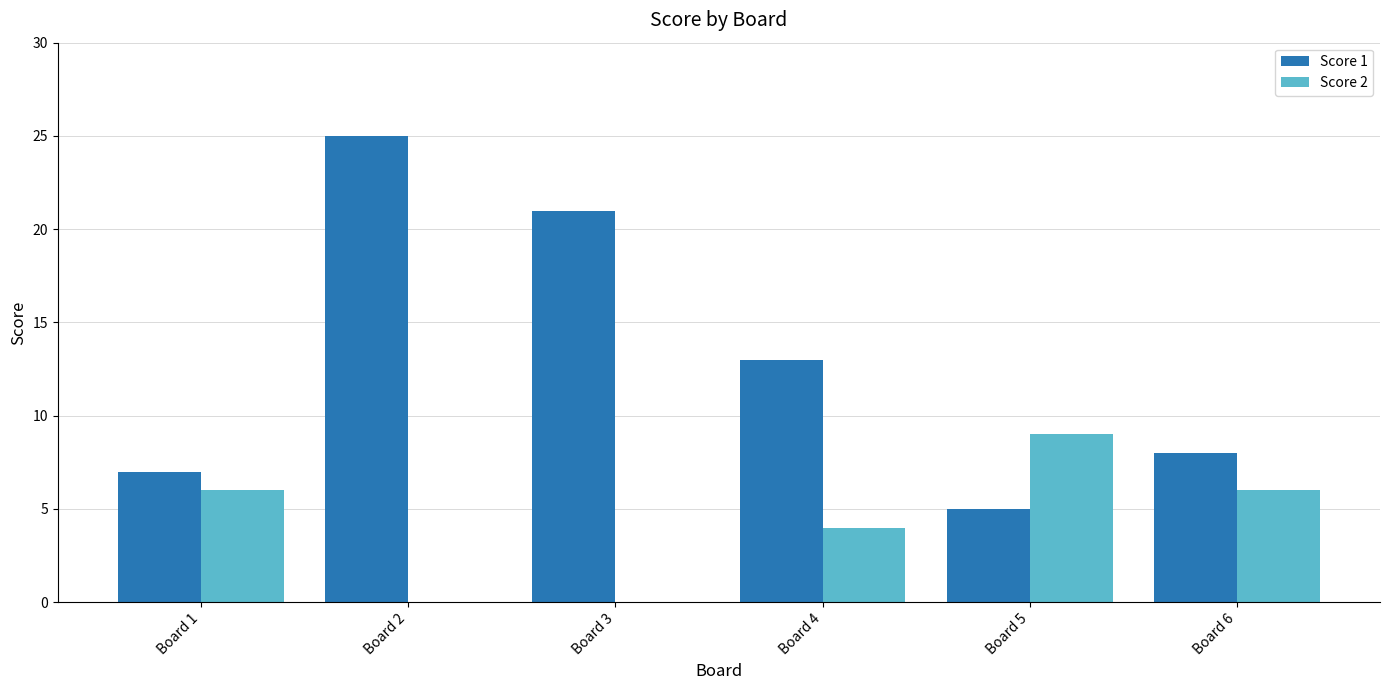

Is the value of Score 2 at Board 3 greater than the value of Score 1 at Board 1?

No